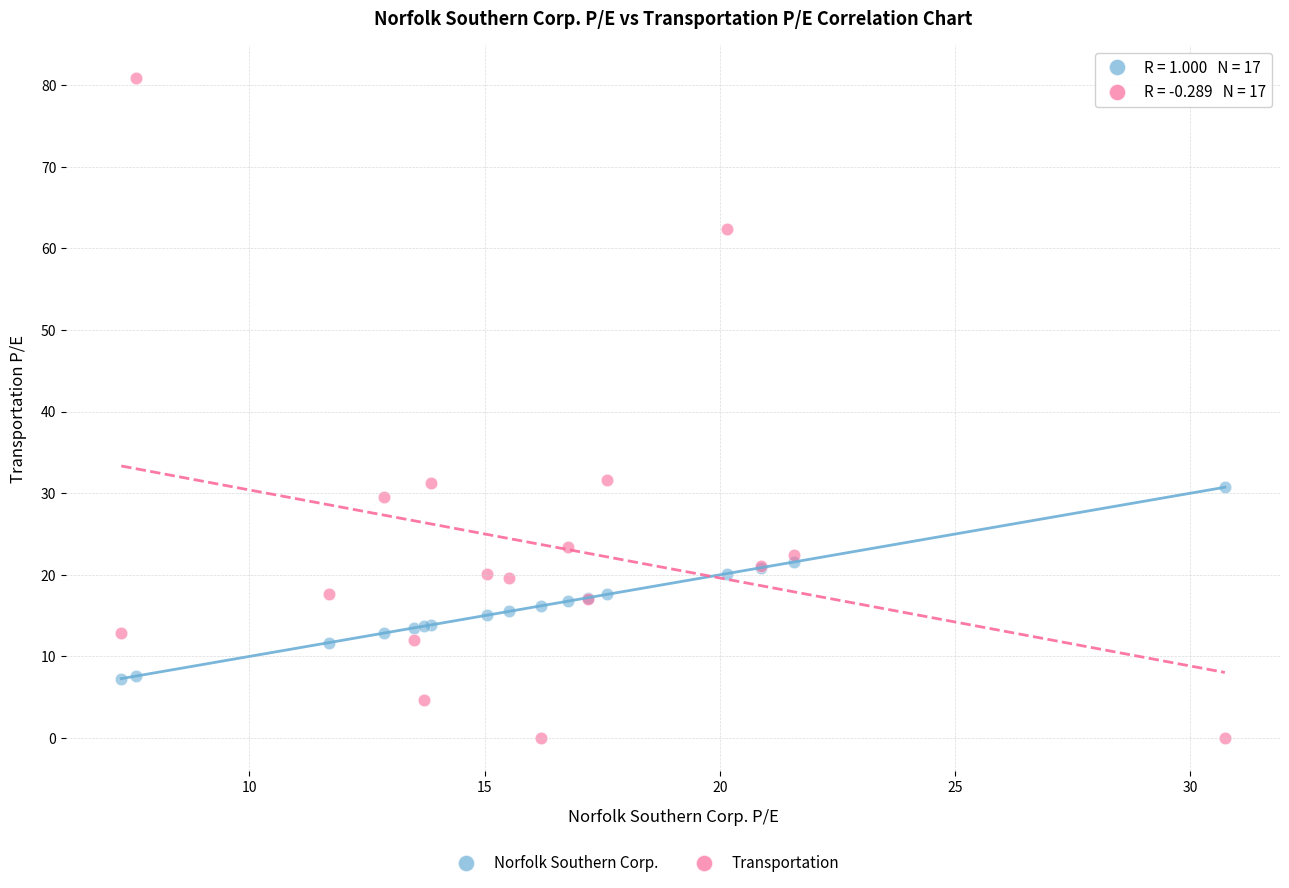

What is the X range (max minus min) for the scatter plot?

23.4